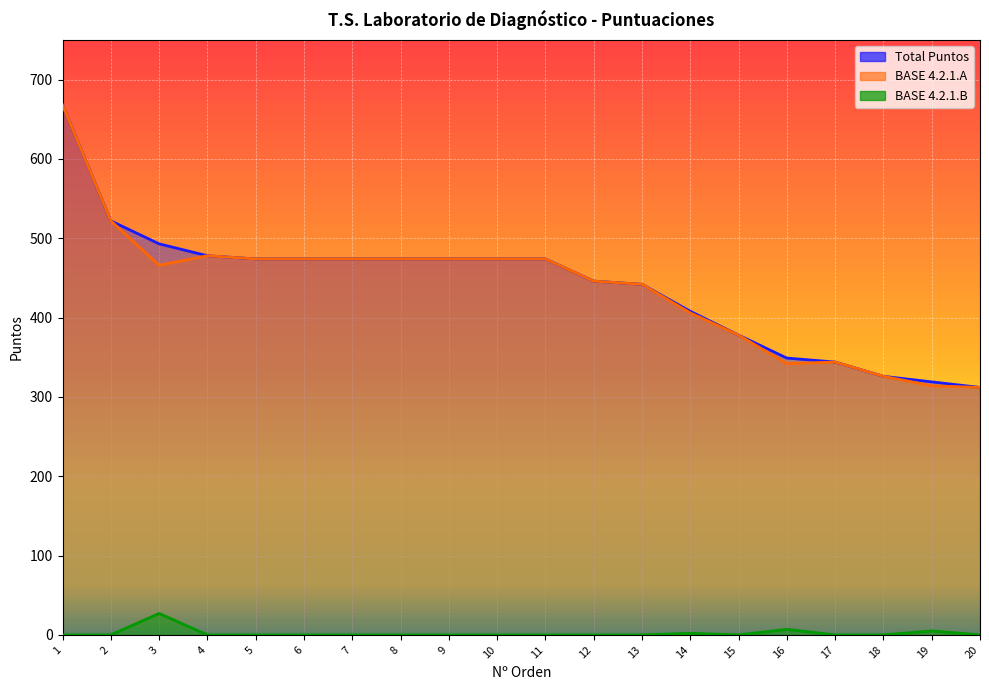

Reading left to right, list all the values displayed in this chart.

BASE 4.2.1.A: 668	522	466	478	474	474	474	474	474	474	474	446	442	406	378	342	344	326	314	312
BASE 4.2.1.B: 0	0	27	0	0	0	0	0	0	0	0	0	0	2	0	7	0	0	5	0
Total Puntos: 668	522	493	478	474	474	474	474	474	474	474	446	442	408	378	349	344	326	319	312